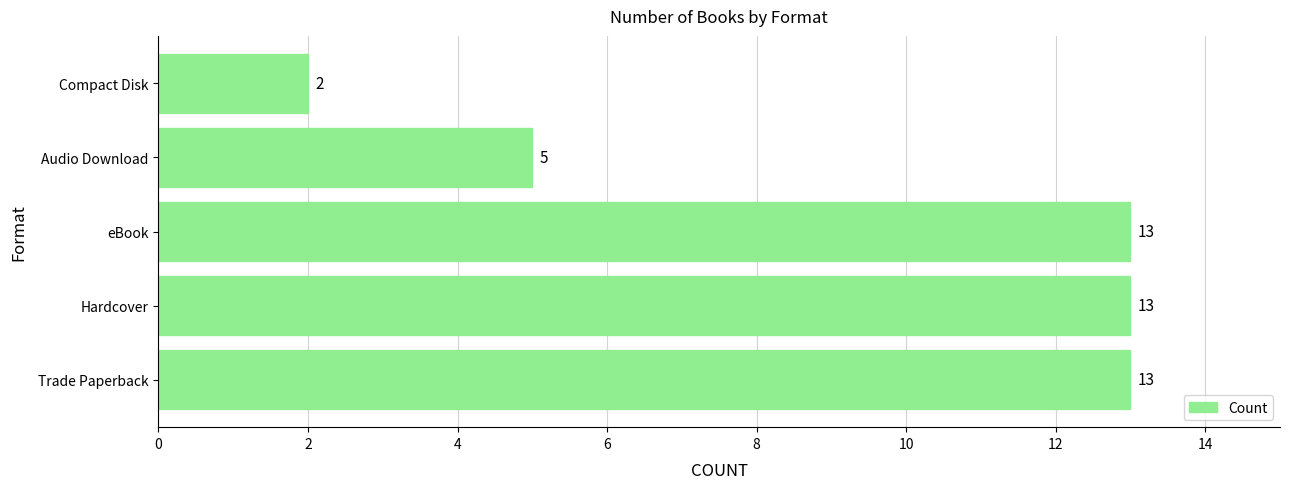

At which label is the value closest to 7?

Audio Download